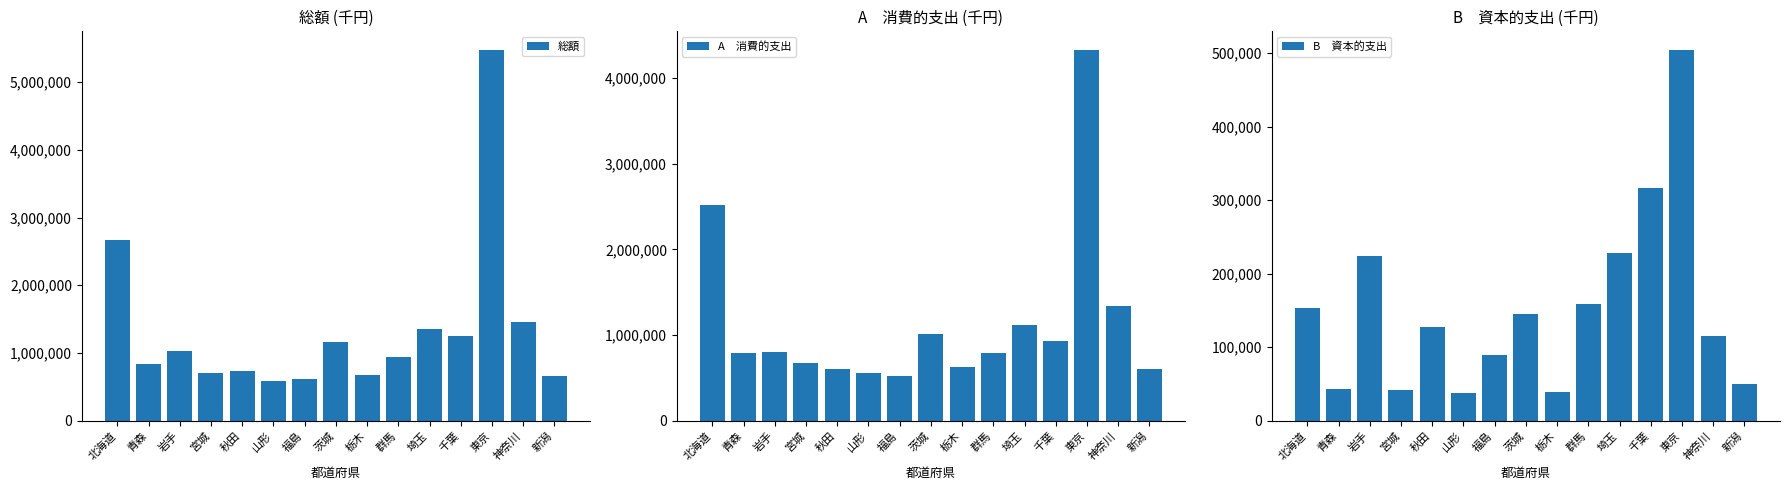

What is the value of the 総額 bar at the 5th from the left?

734948